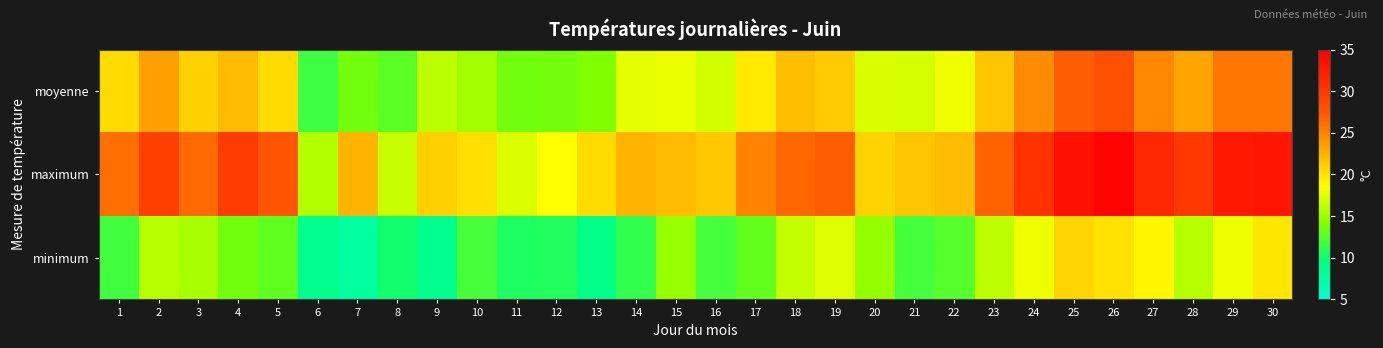

Rank the series by their maximum value, from highest to lowest.

maximum, moyenne, minimum